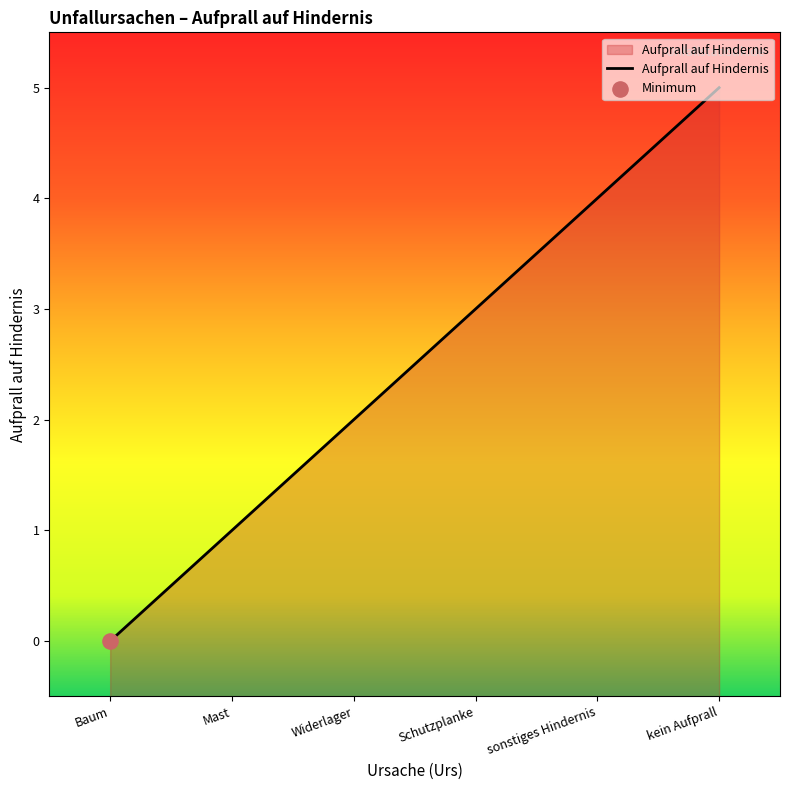

What is the ratio of the value at sonstiges Hindernis to the value at Widerlager?

2.0